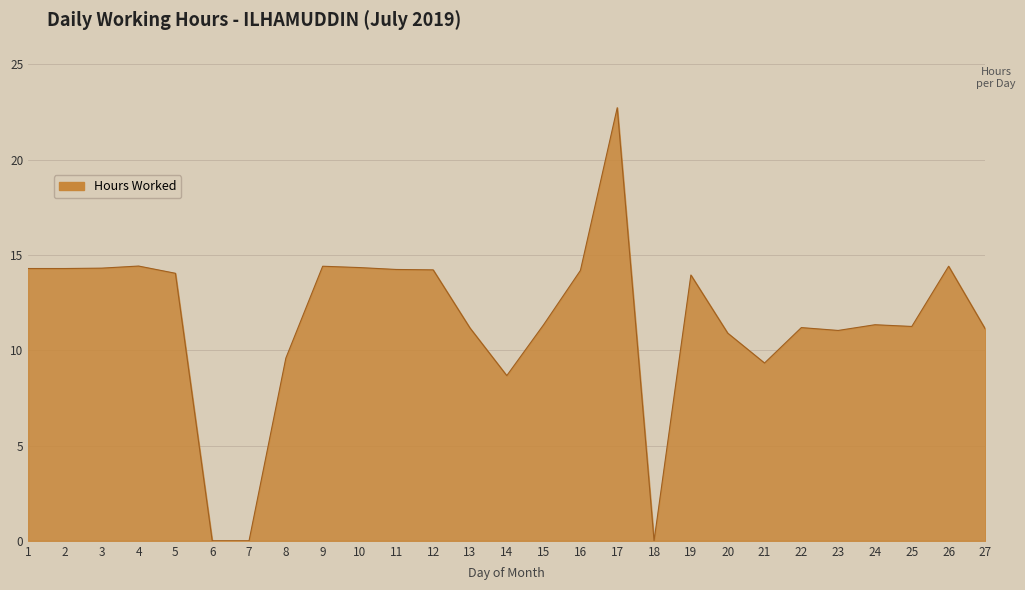

Is it true that the value at 26 is 14.4?

True